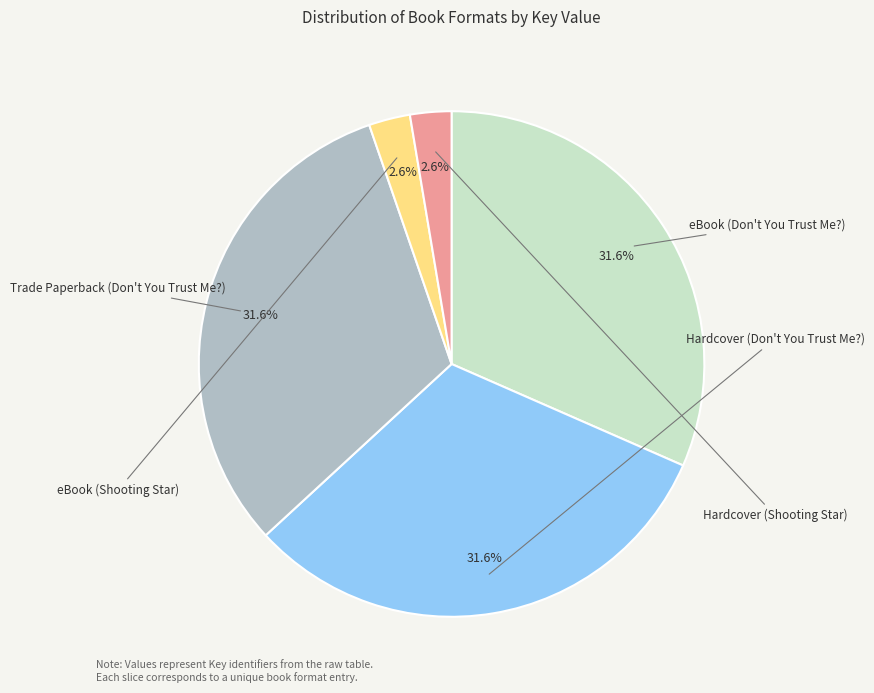

Count the number of slices in the pie.

5